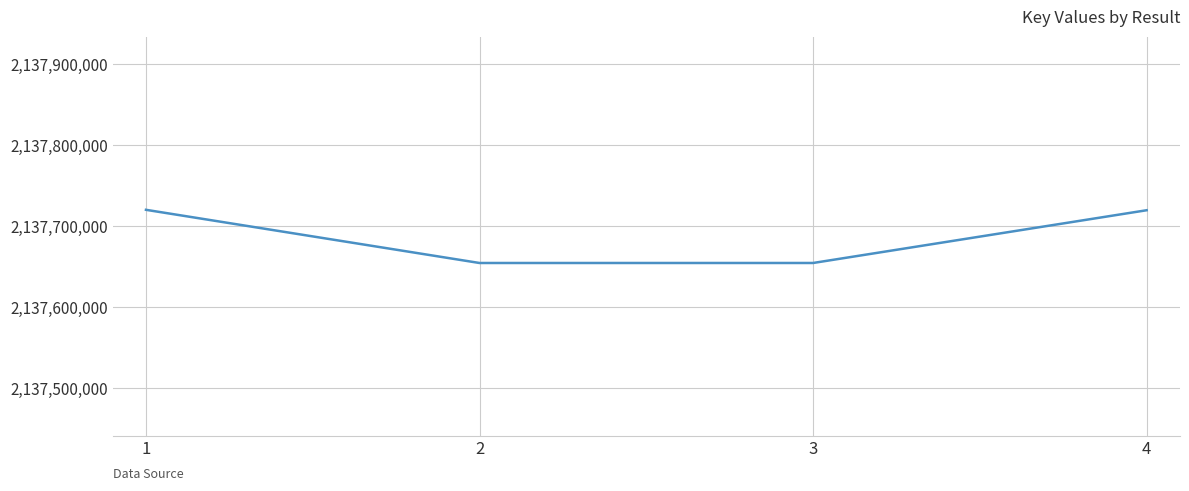

At which label is the value closest to 2137687524?

4